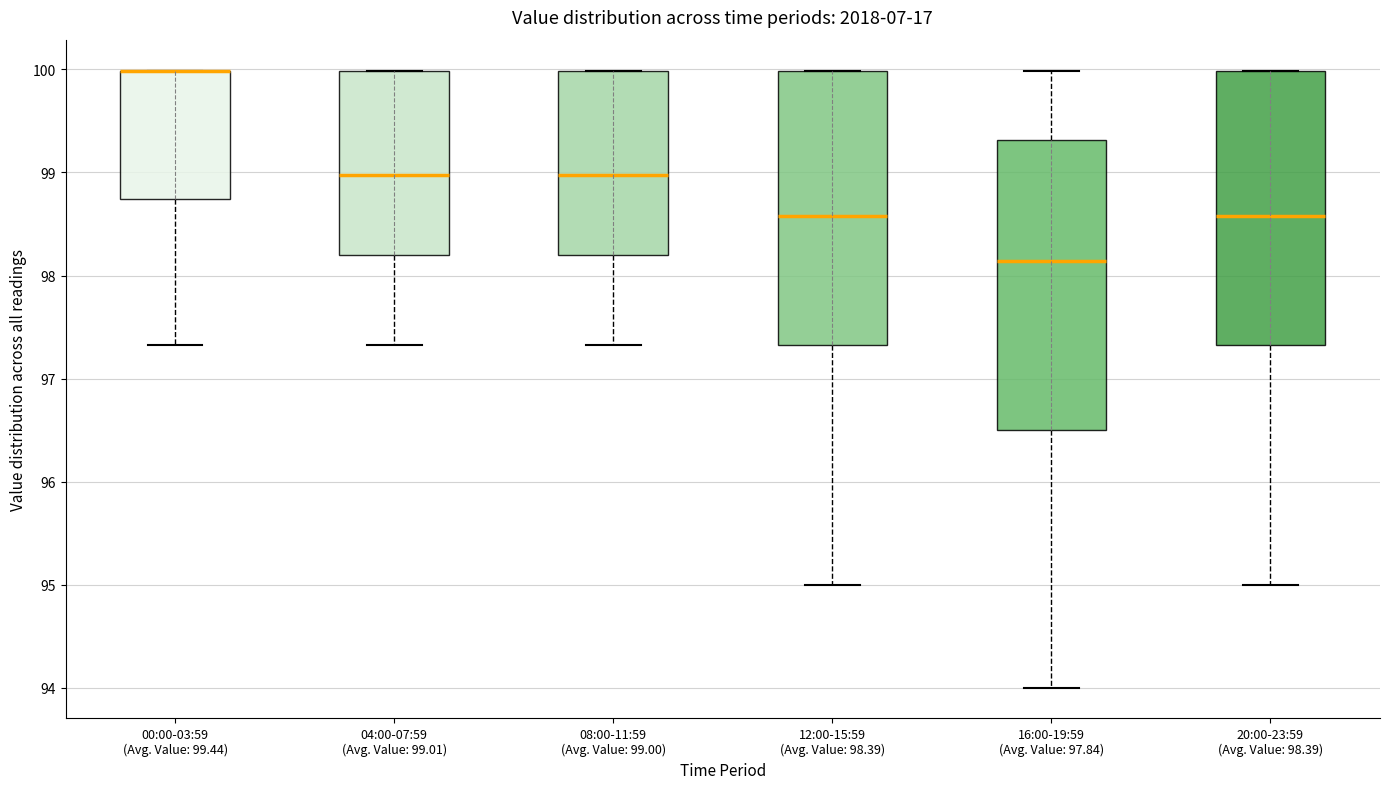

Reading left to right, transcribe this box plot: for each box, give where its median line is, the range the box spans, and where its two whiskers end, as read against the y-axis. The values are not printed on the chart, so give them approximately, as read against the axis.

00:00-03:59 (Avg. Value: 99.44): median 100.0 (drawn on the box's upper edge), box 98.7 to 100.0, whiskers 97.3 to 100.0
04:00-07:59 (Avg. Value: 99.01): median 99.0, box 98.2 to 100.0, whiskers 97.3 to 100.0
08:00-11:59 (Avg. Value: 99.00): median 99.0, box 98.2 to 100.0, whiskers 97.3 to 100.0
12:00-15:59 (Avg. Value: 98.39): median 98.6, box 97.3 to 100.0, whiskers 95.0 to 100.0
16:00-19:59 (Avg. Value: 97.84): median 98.1, box 96.5 to 99.3, whiskers 94.0 to 100.0
20:00-23:59 (Avg. Value: 98.39): median 98.6, box 97.3 to 100.0, whiskers 95.0 to 100.0